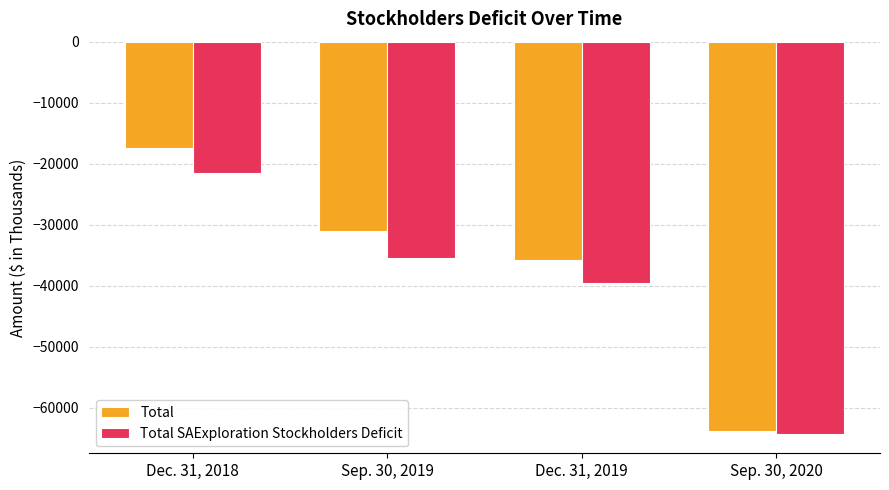

What is the label of the 3rd bar from the left?

Dec. 31, 2019